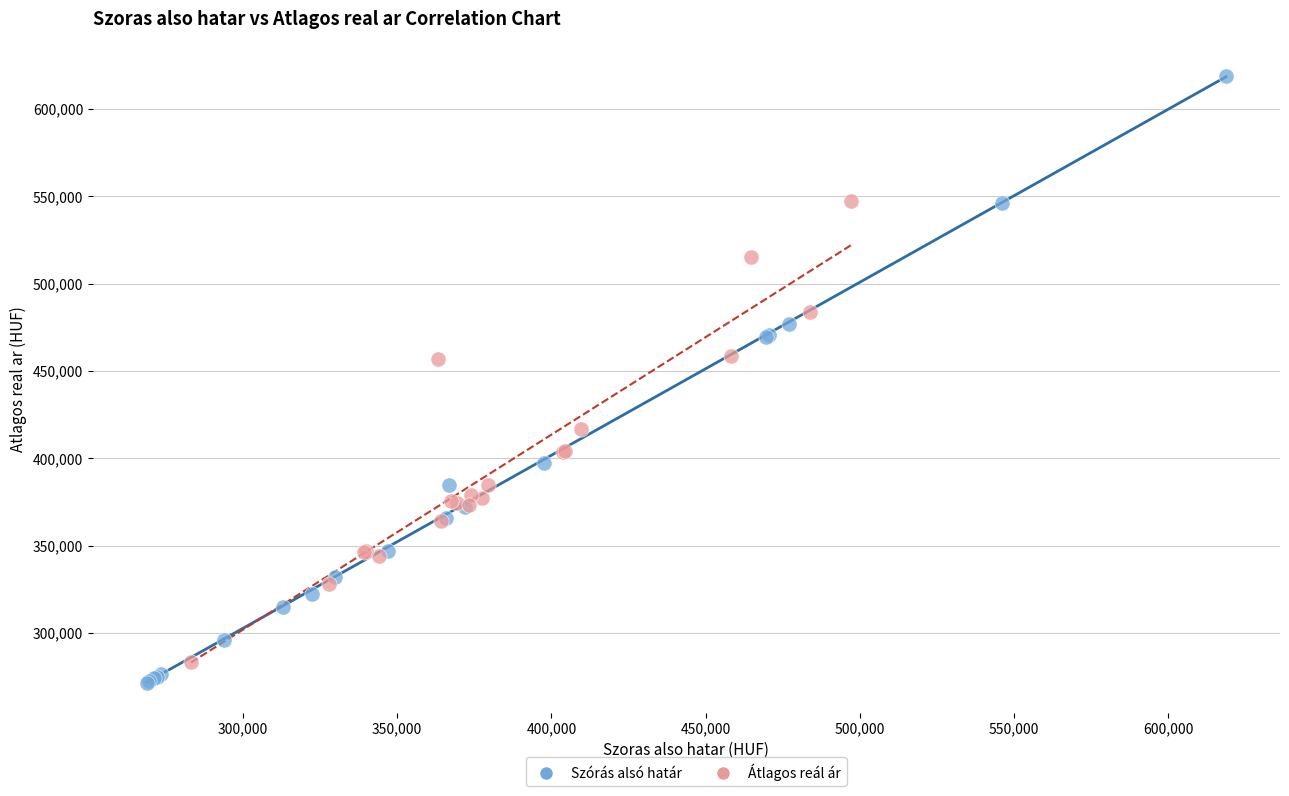

Which series has the largest Y range (max minus min)?

Szórás alsó határ